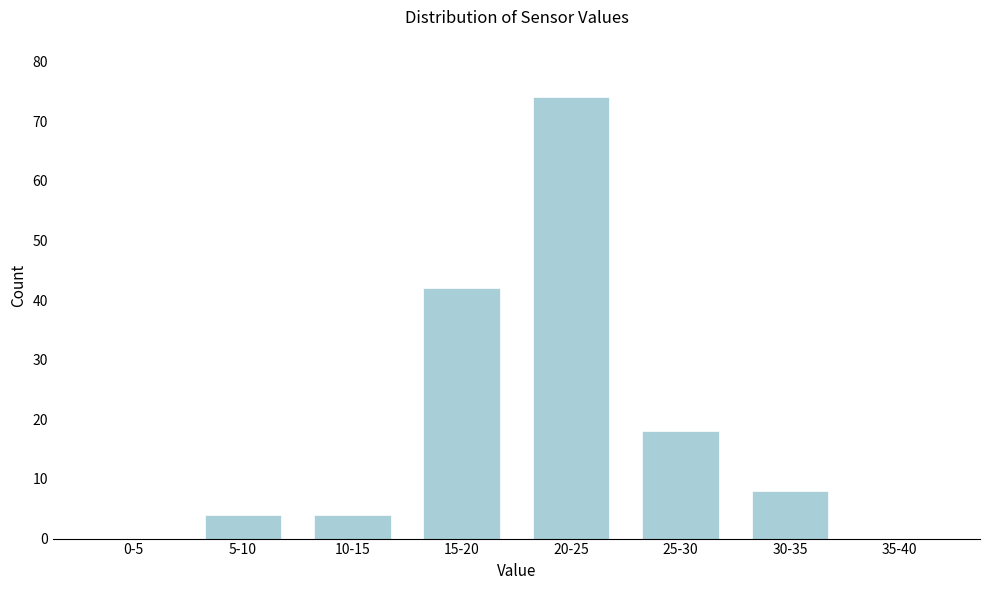

Reading right to left, extract all data points from this chart.

35-40=0	30-35=8	25-30=18	20-25=74	15-20=42	10-15=4	5-10=4	0-5=0